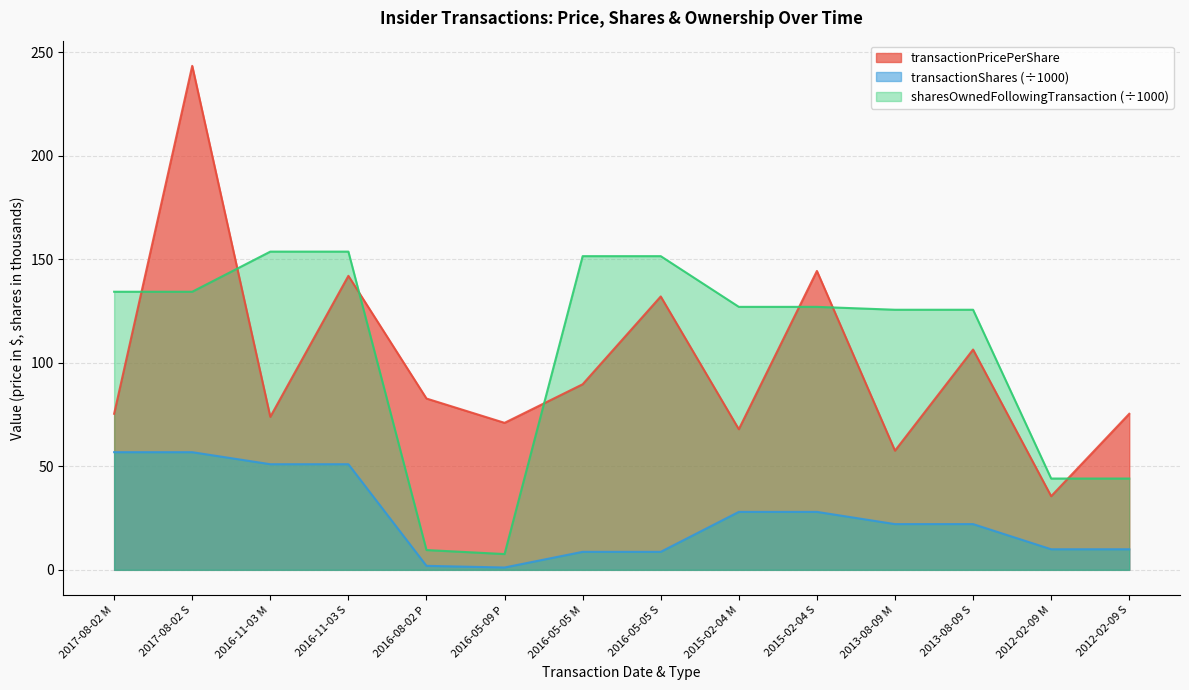

Is it true that sharesOwnedFollowingTransaction equals 76.8 at 2012-02-09 M?

False